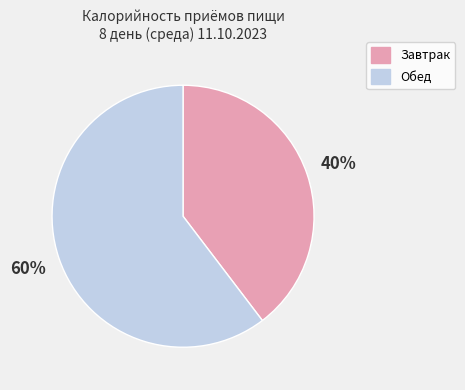

Is it true that Обед is 60% of the pie?

True